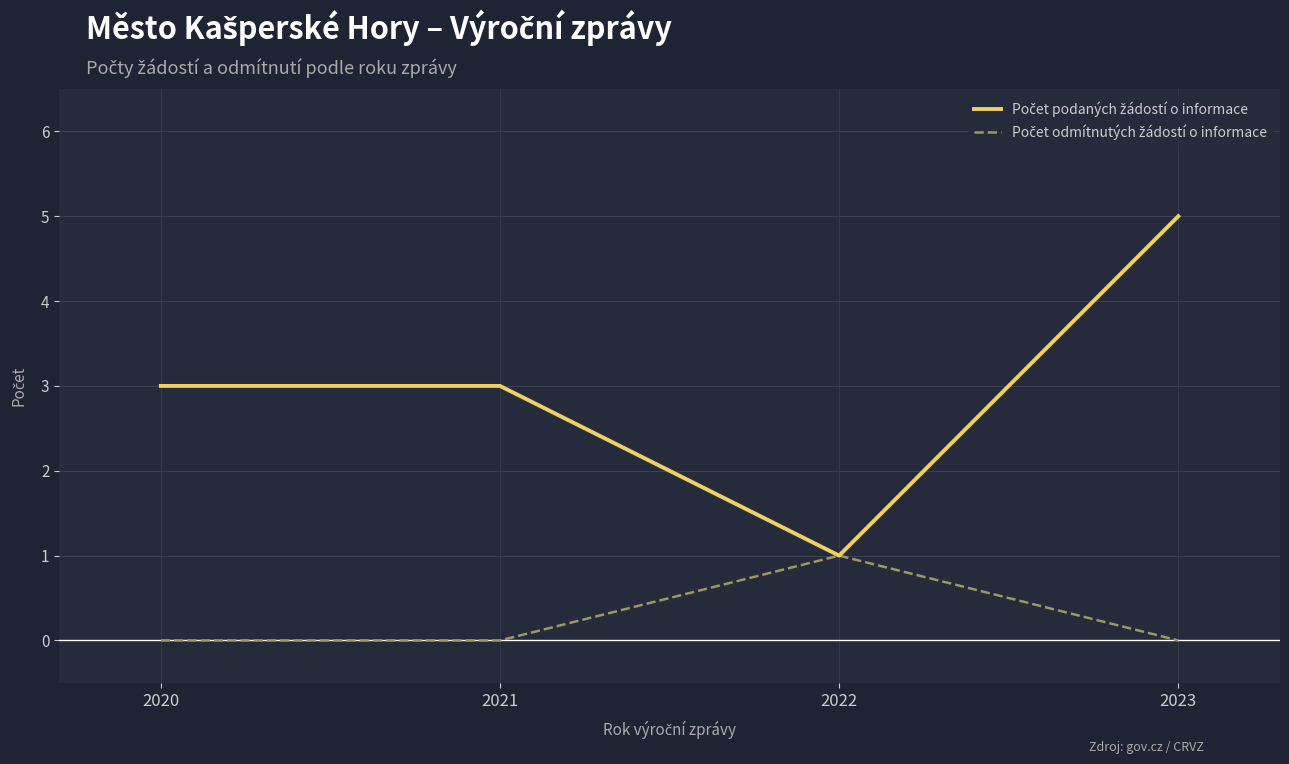

What is the spread (max minus min) of values at 2020?

3